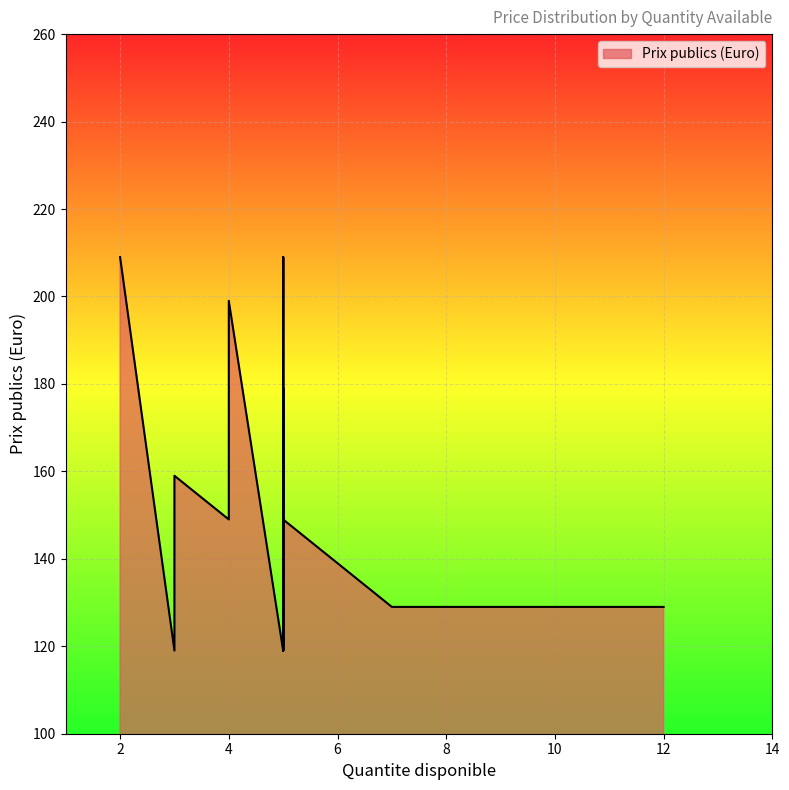

What is the change in value from 5 to 12?

+10